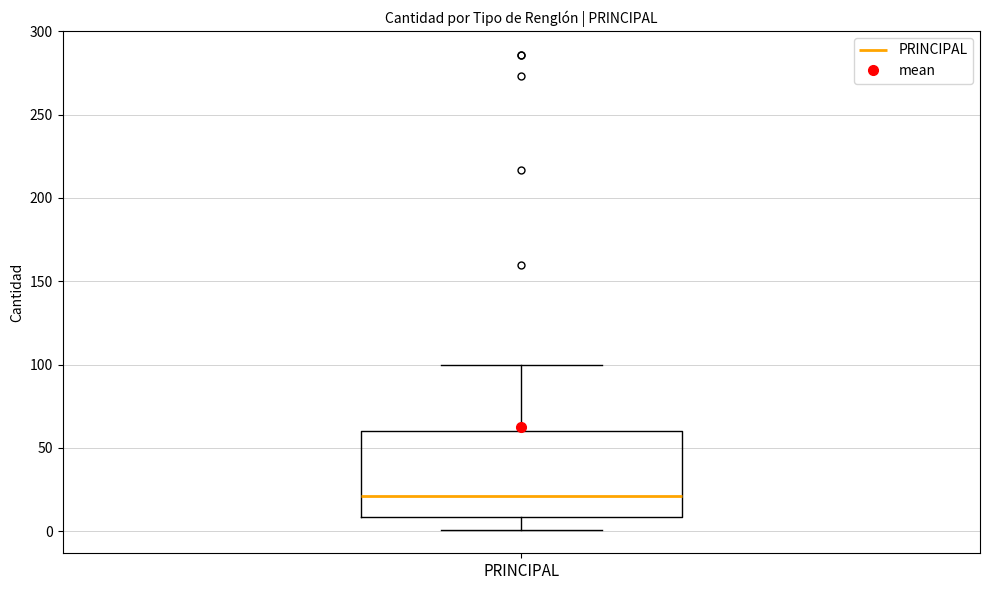

Where does the lower whisker of the box for PRINCIPAL end on the y-axis? The values are not printed on the chart, so give them approximately, as read against the axis.

0